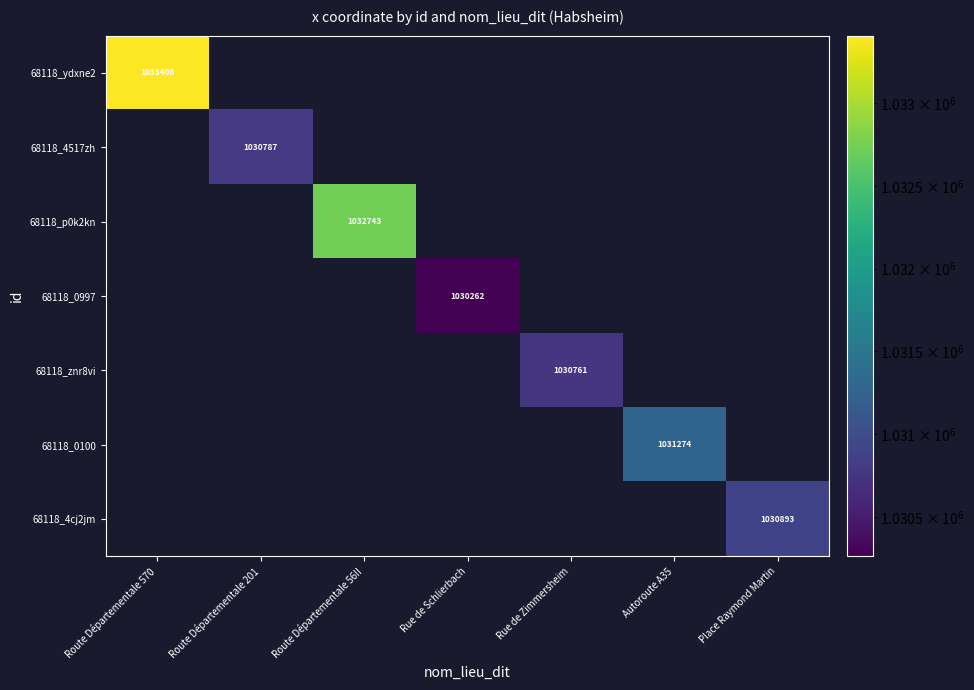

At which category does the chart reach its minimum across all series?

Route Départementale 201